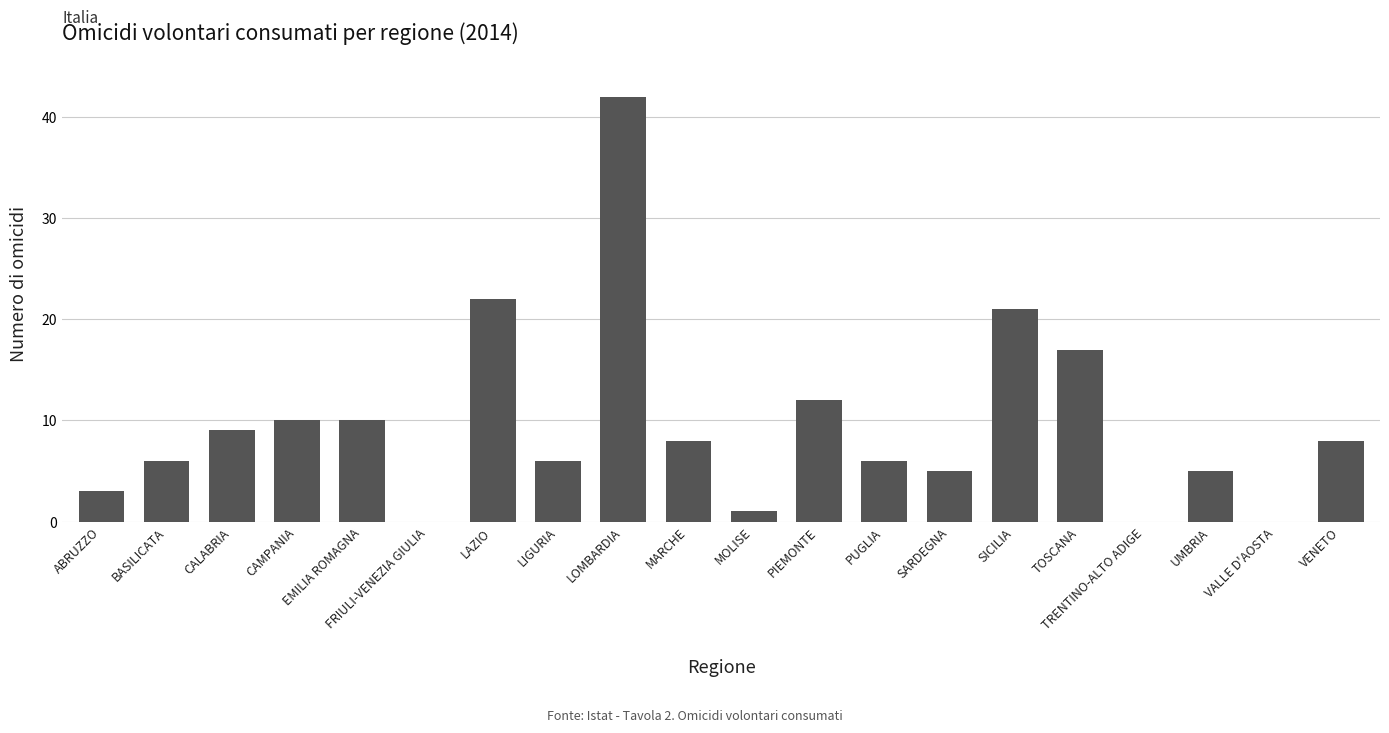

Which category has the highest value across all series?

LOMBARDIA